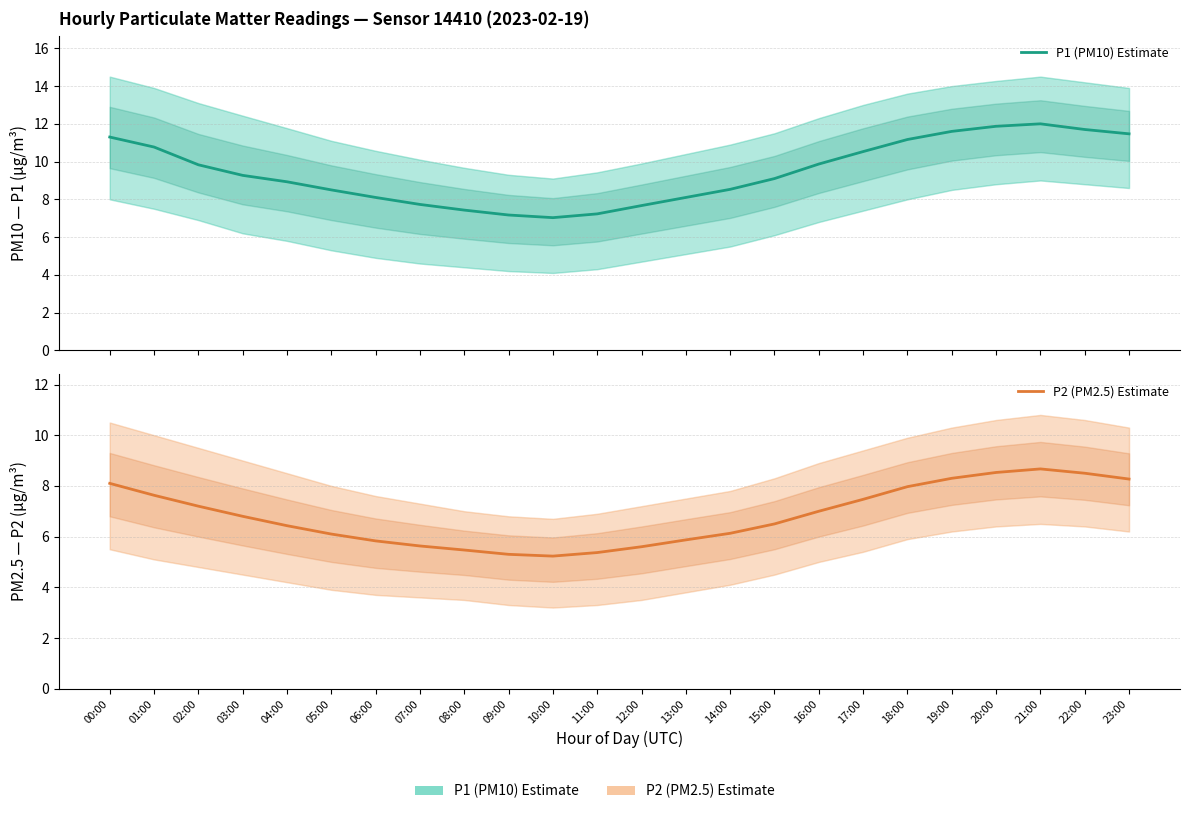

True or false: P2 (PM2.5) Estimate has a value of 13.8 at 22:00.

False